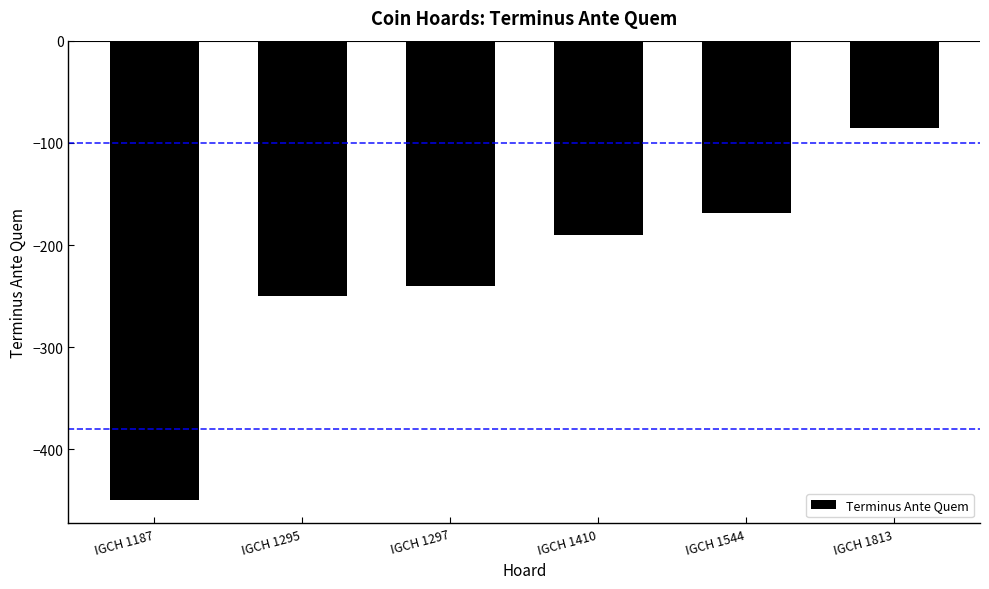

Rank the categories by value from lowest to highest.

IGCH 1187, IGCH 1295, IGCH 1297, IGCH 1410, IGCH 1544, IGCH 1813